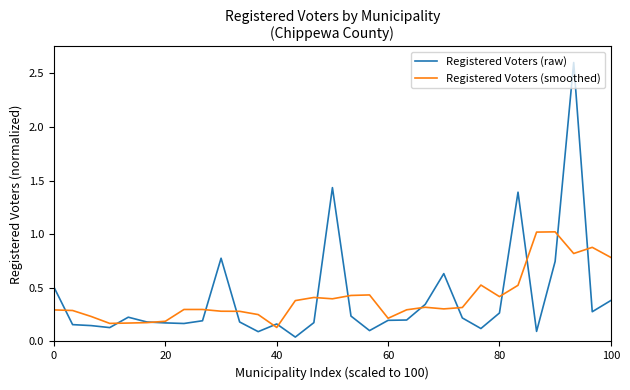

Which series has the largest range (max minus min)?

Registered Voters (raw)